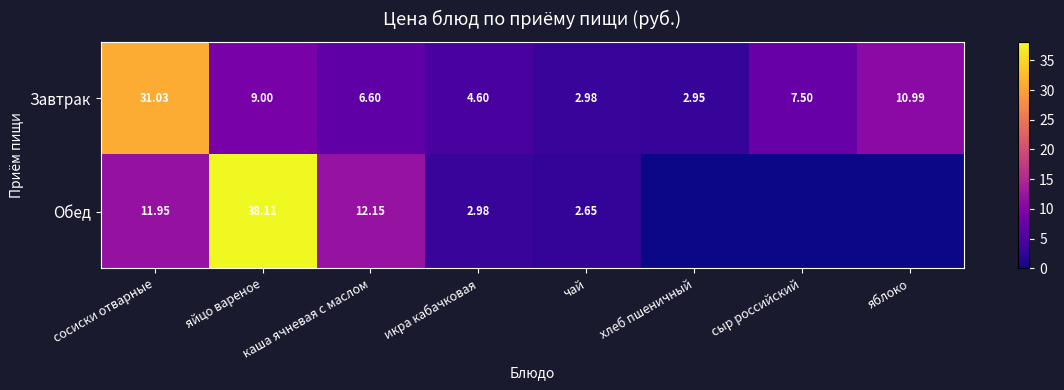

Which label corresponds to the smallest value in the chart?

хлеб пшеничный